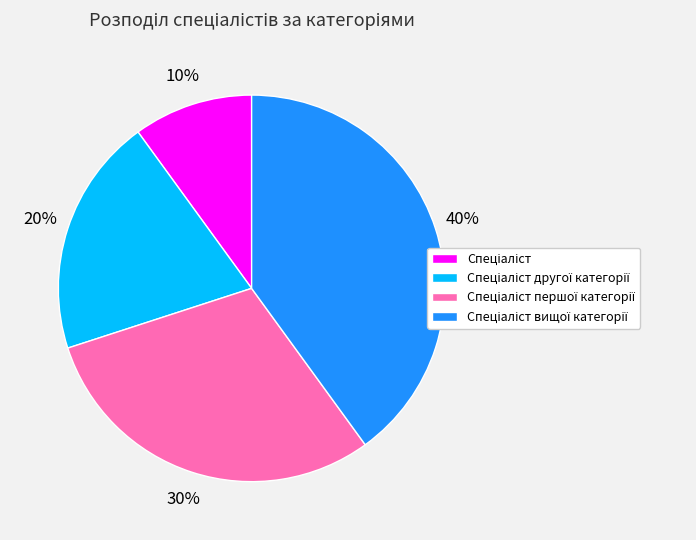

To the nearest percent, what is the difference between the largest and smallest slice percentages?

30%